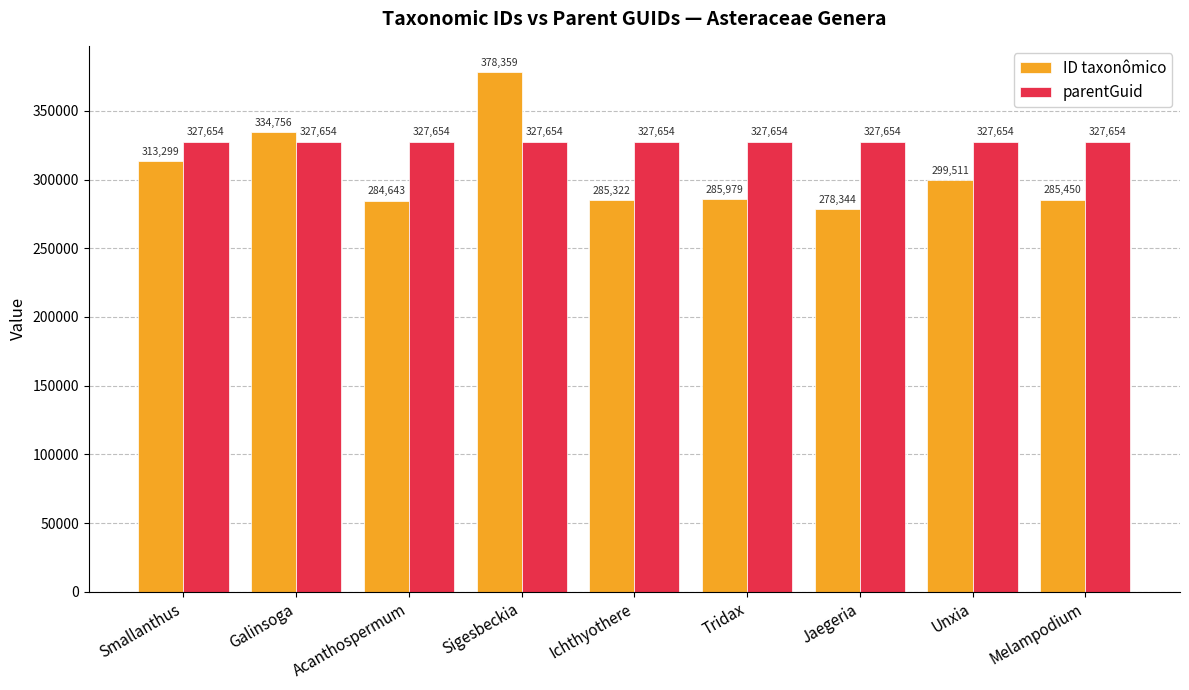

Between Galinsoga and Ichthyothere, which series saw the biggest shift?

ID taxonômico